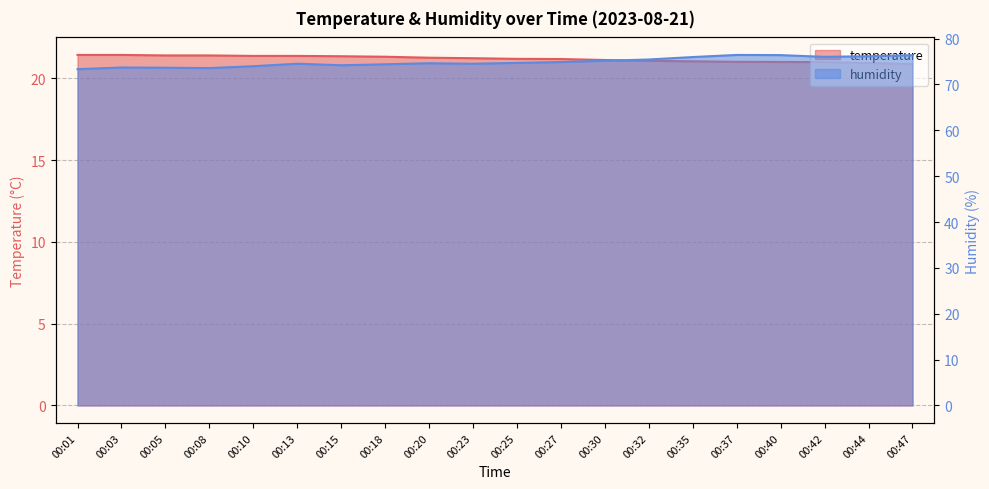

The value of humidity at 00:13 is 105.7. True or false?

False